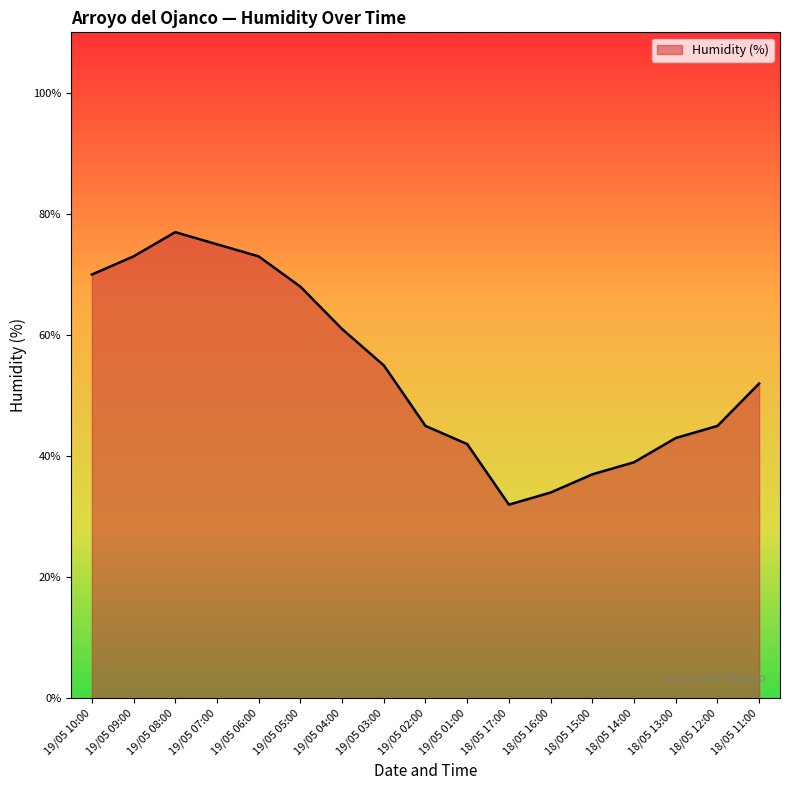

What is the average value?

54